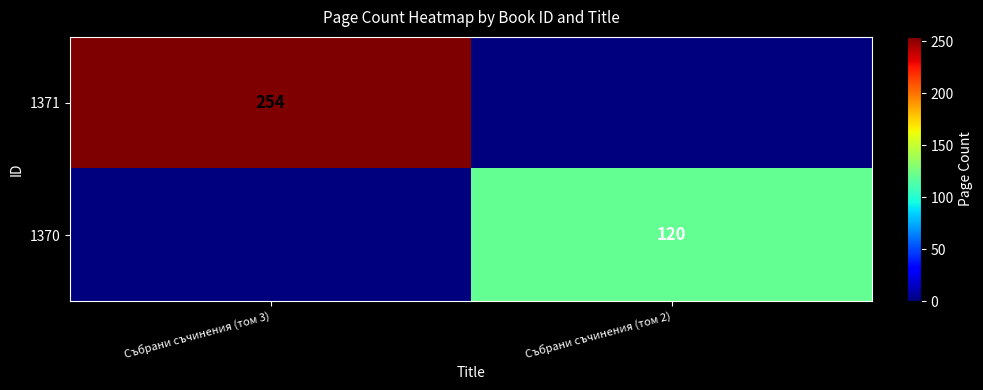

What is the maximum value shown in the chart?

254